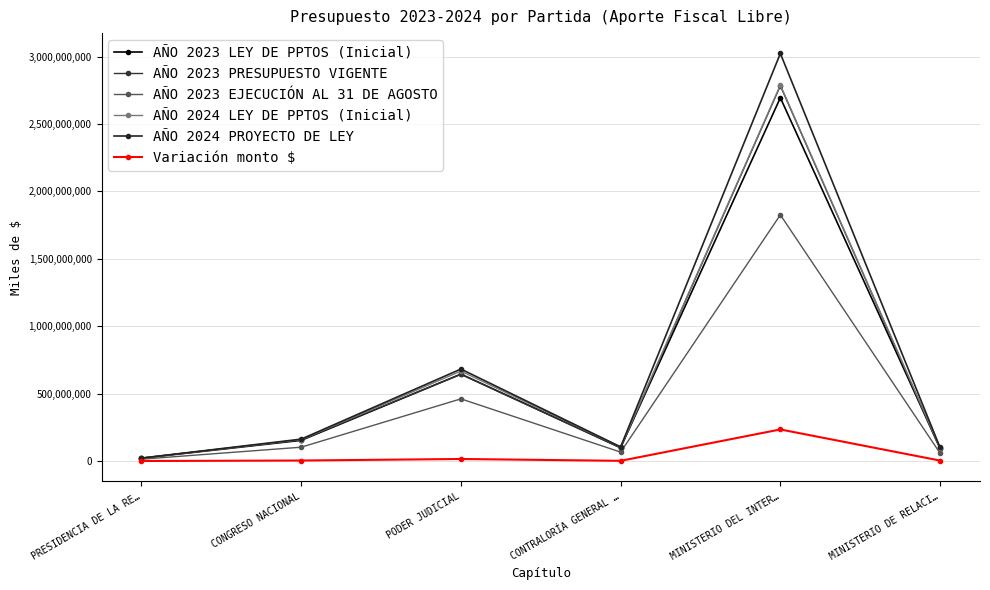

Is this an area chart (filled region under the line)?

No